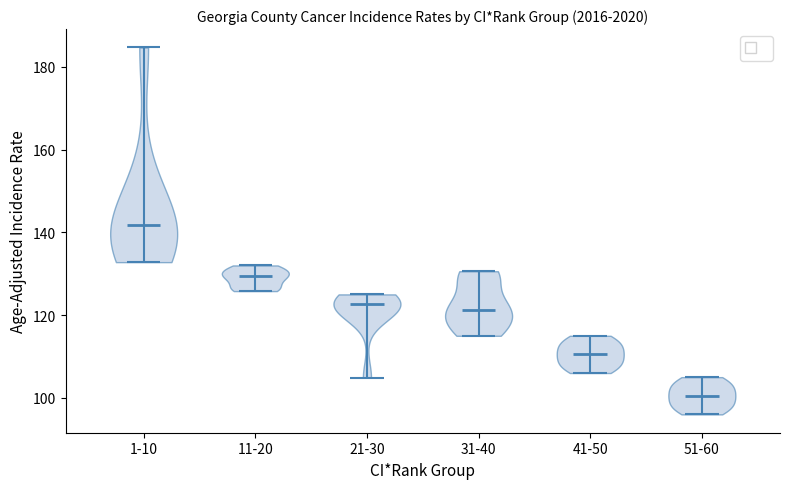

Which violin has the highest median line?

1-10